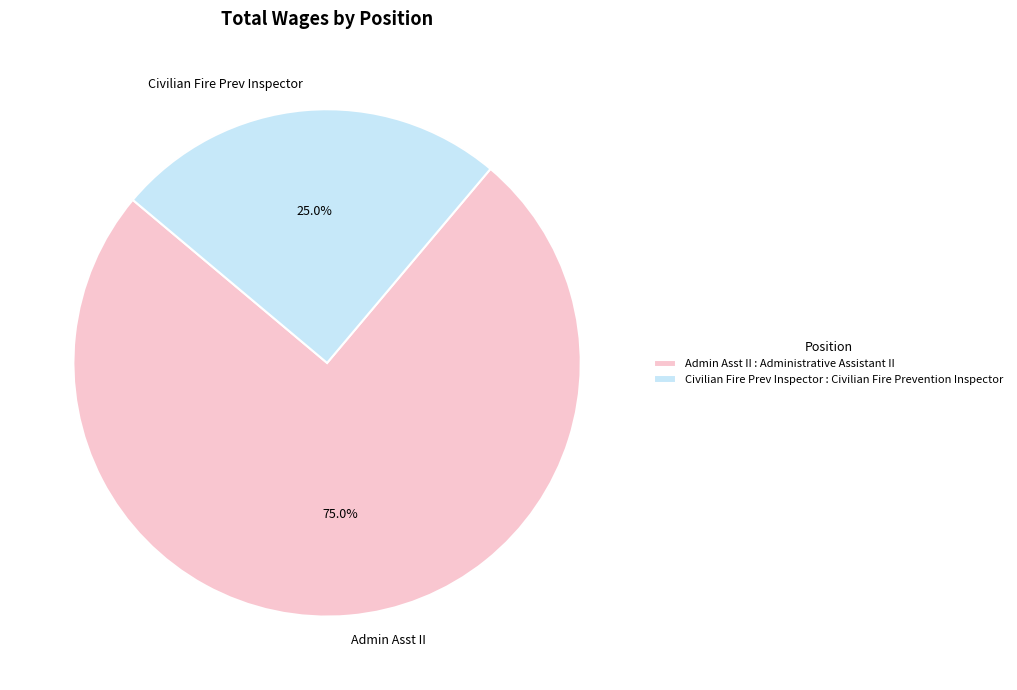

Is there a majority slice in this chart?

Yes